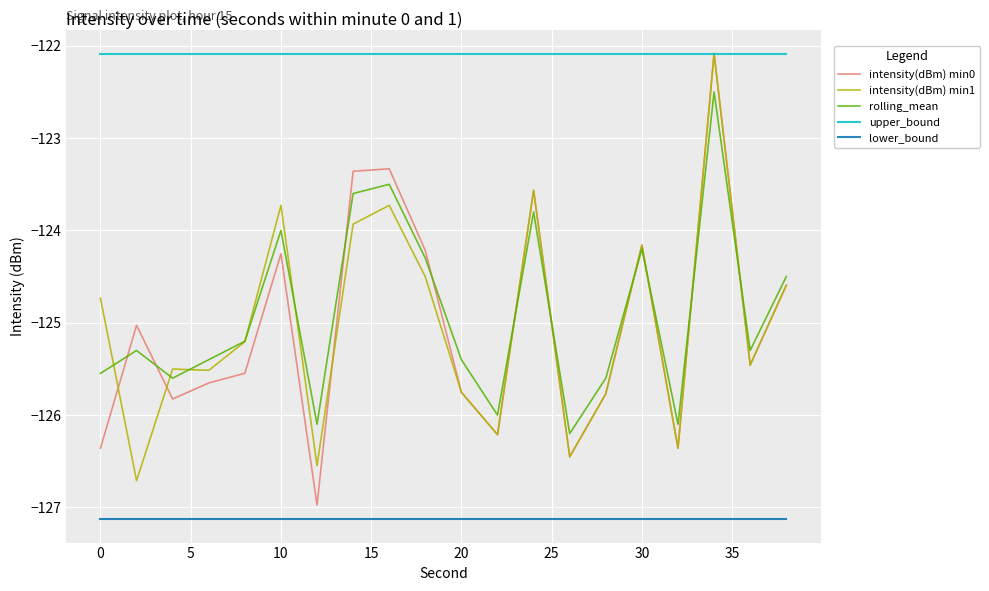

Which series has the largest total across all categories?

upper_bound